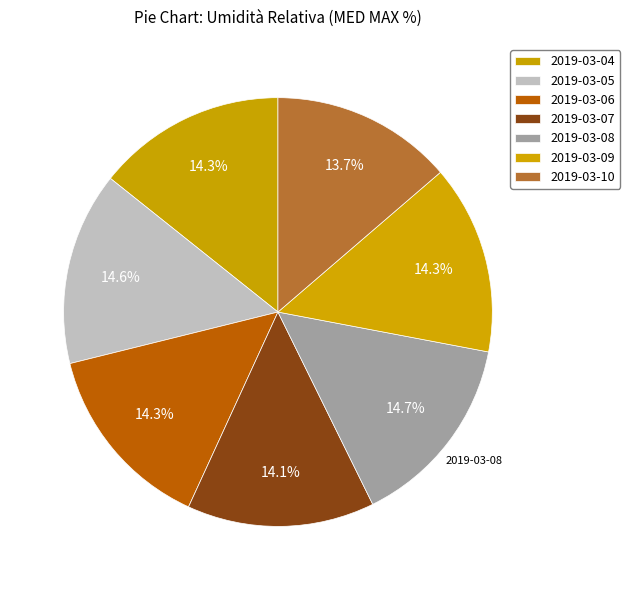

True or false: 2019-03-06 accounts for 25% of the total.

False